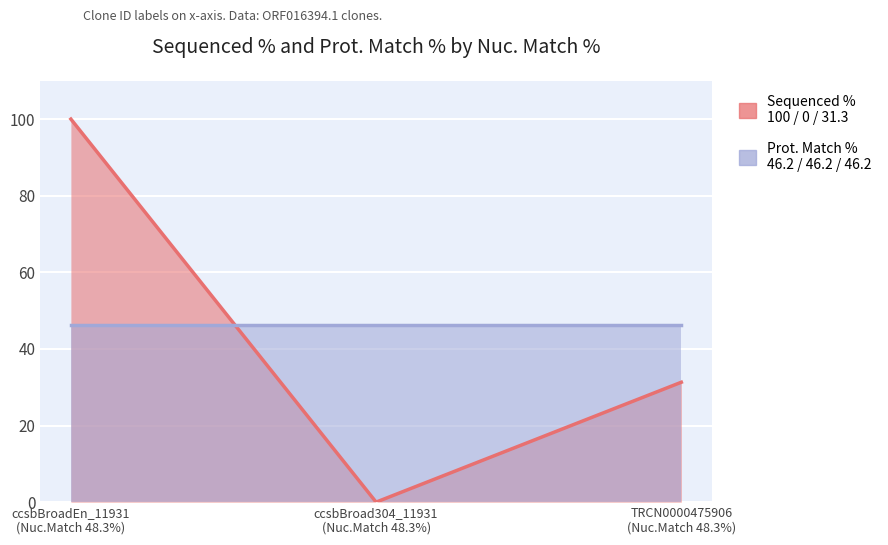

How many values in the Sequenced % series exceed 31?

2